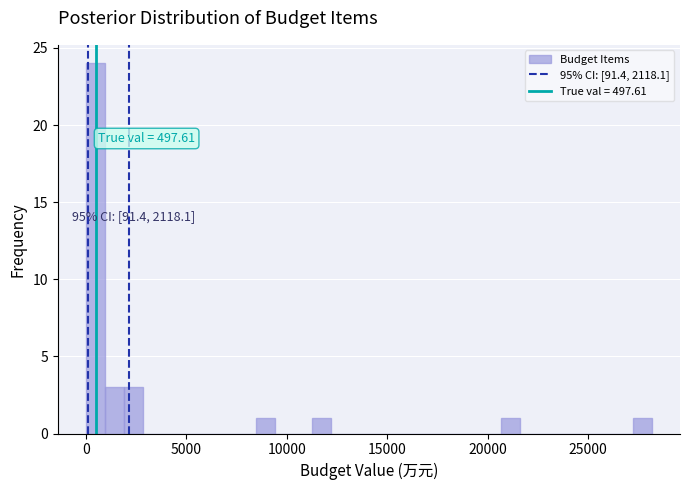

Read against the x-axis, roughly where is the centre of the tallest bar?

500